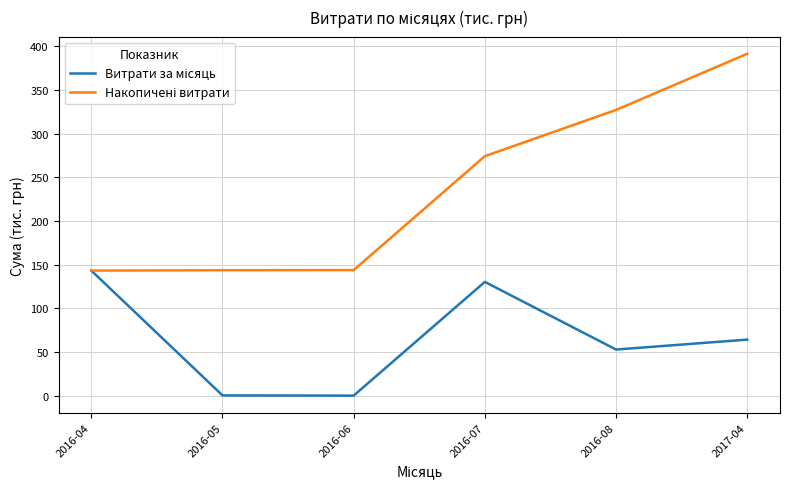

What is the total value across all series at 2016-08?

380.1